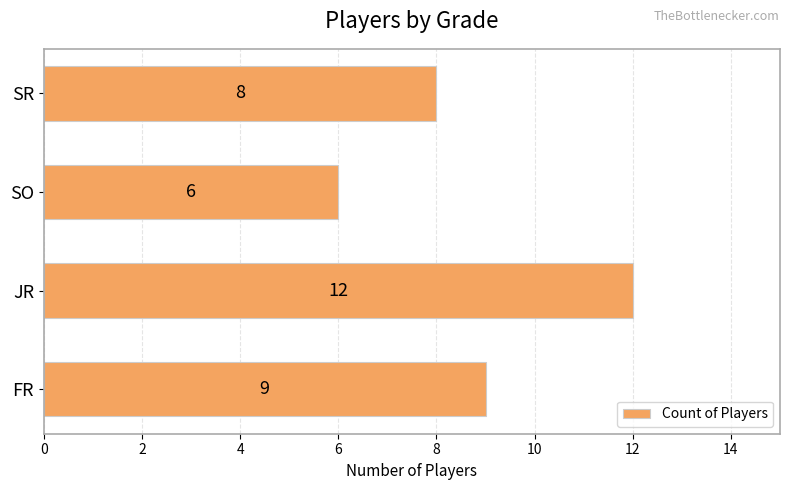

Is it true that the value at SR is 8?

True